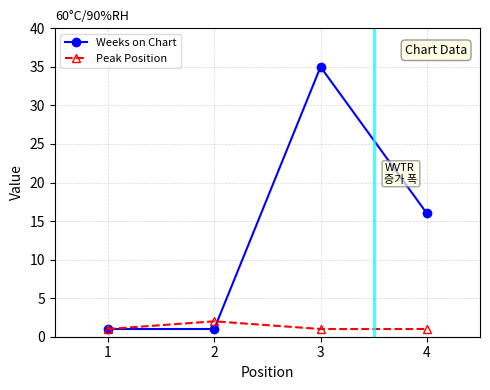

What is the difference between the highest and lowest values at 3?

34